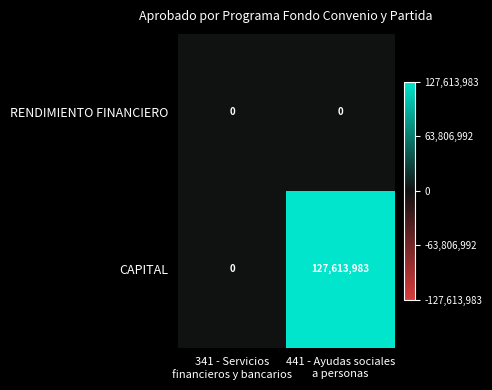

What is the sum of all CAPITAL values?

127613983